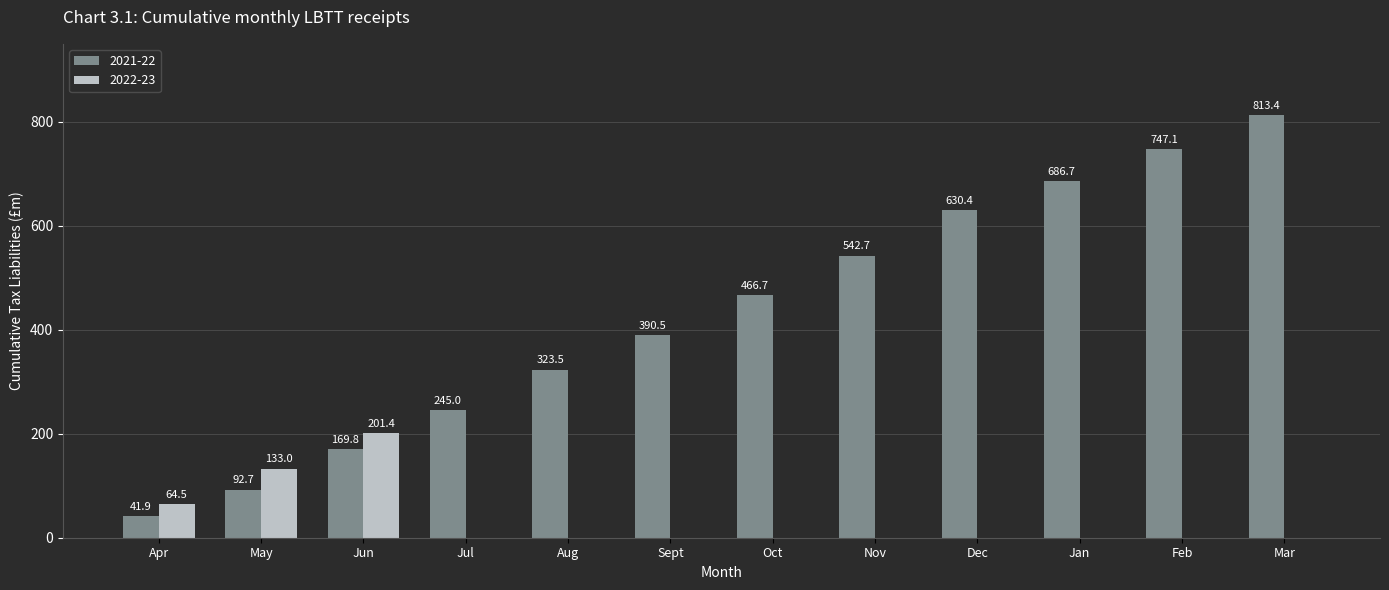

At which label is 2022-23 closest to 100?

May